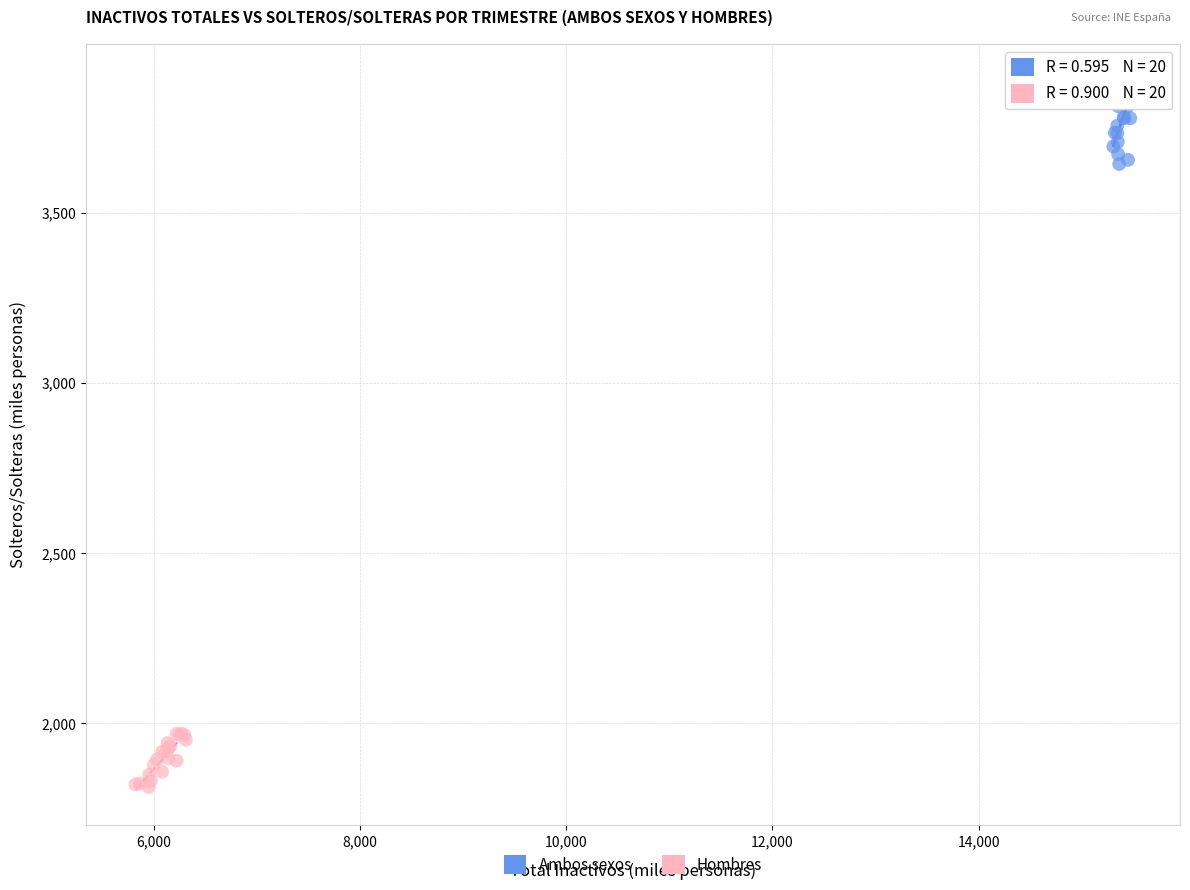

Which series has the widest spread of Y values?

Ambos sexos